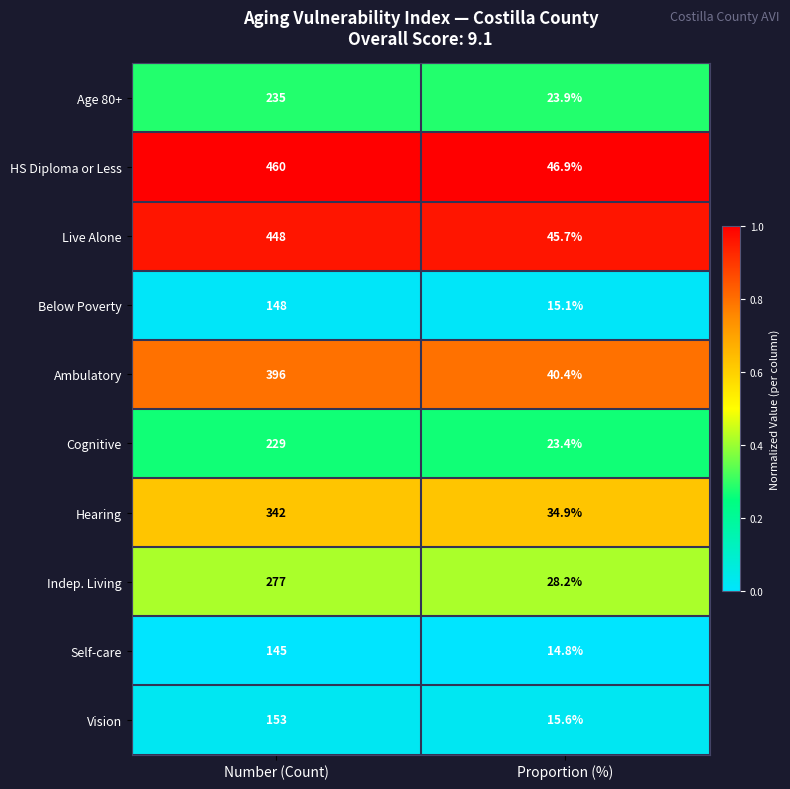

Which label corresponds to the smallest value in the chart?

Proportion (%)